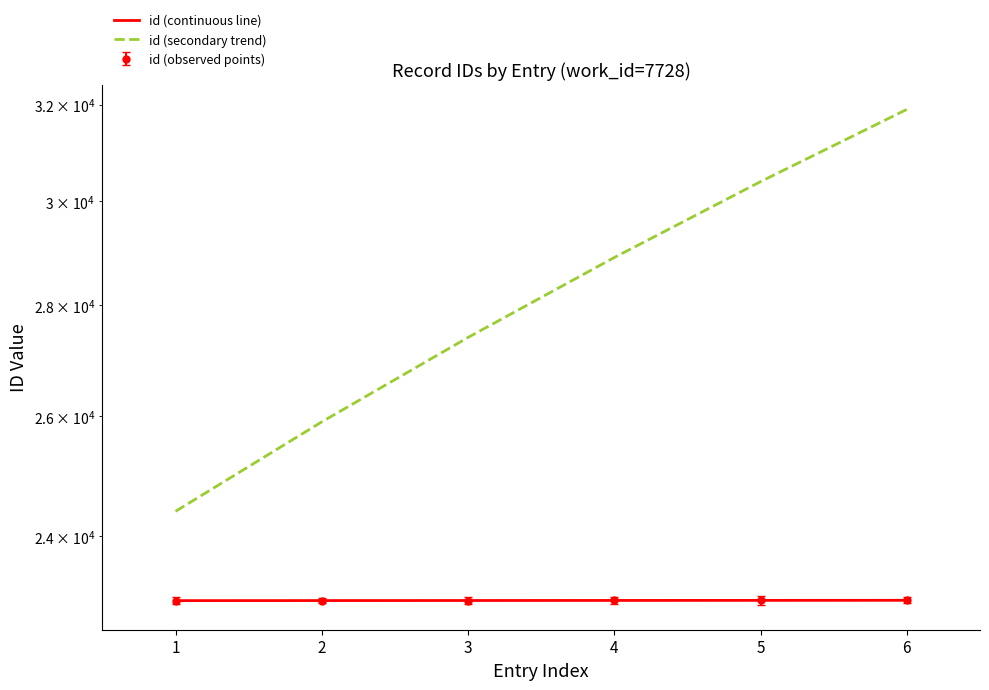

True or false: id (continuous line) and id (secondary trend) intersect in this chart.

False